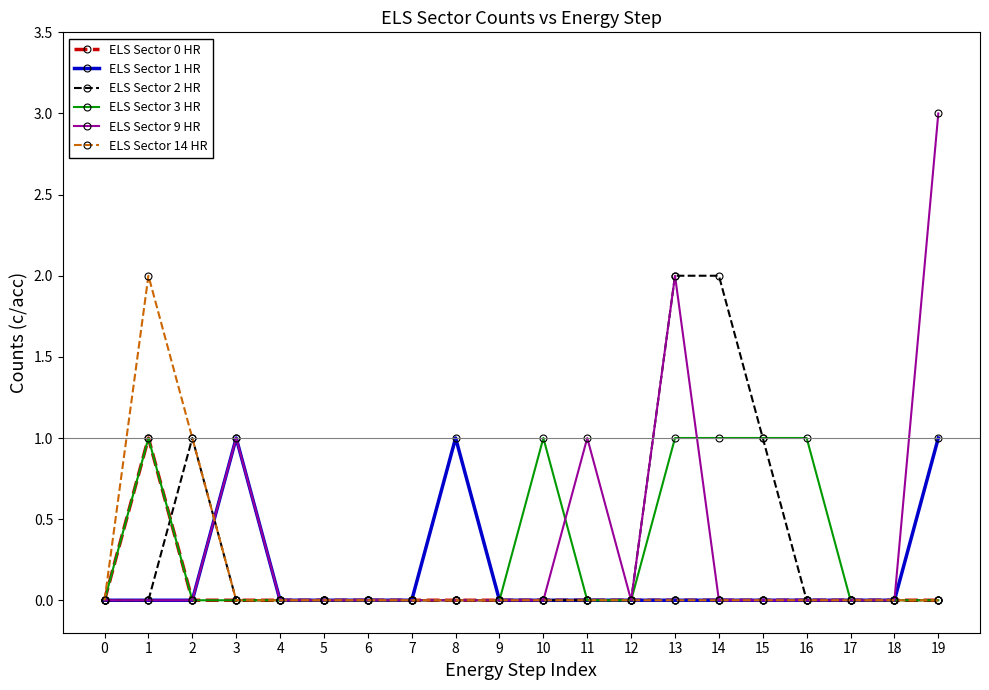

Where is the first local maximum for ELS Sector 3 HR?

1